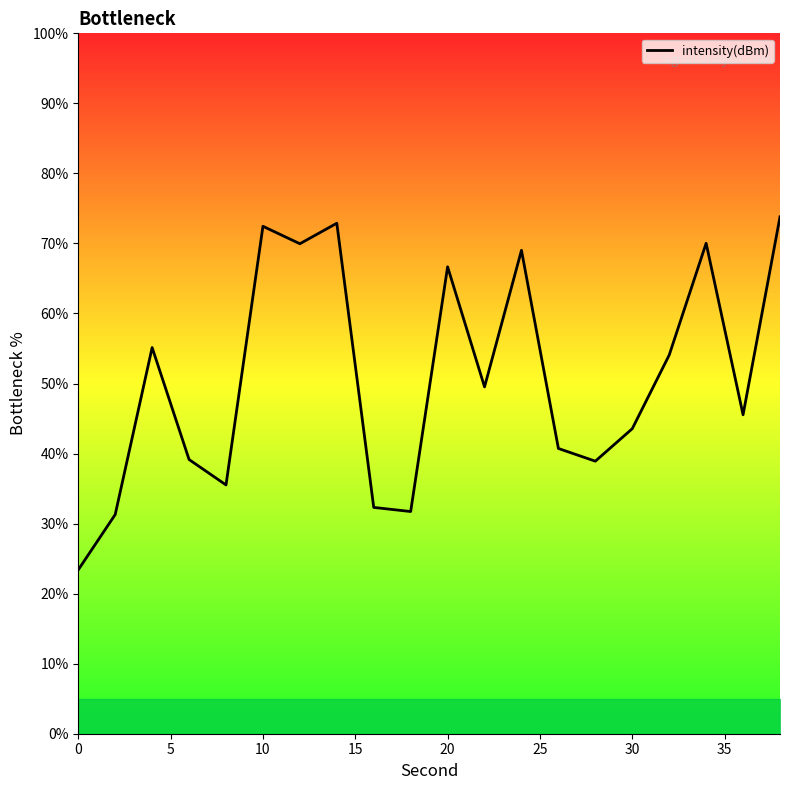

What is the greatest value displayed?

73.8